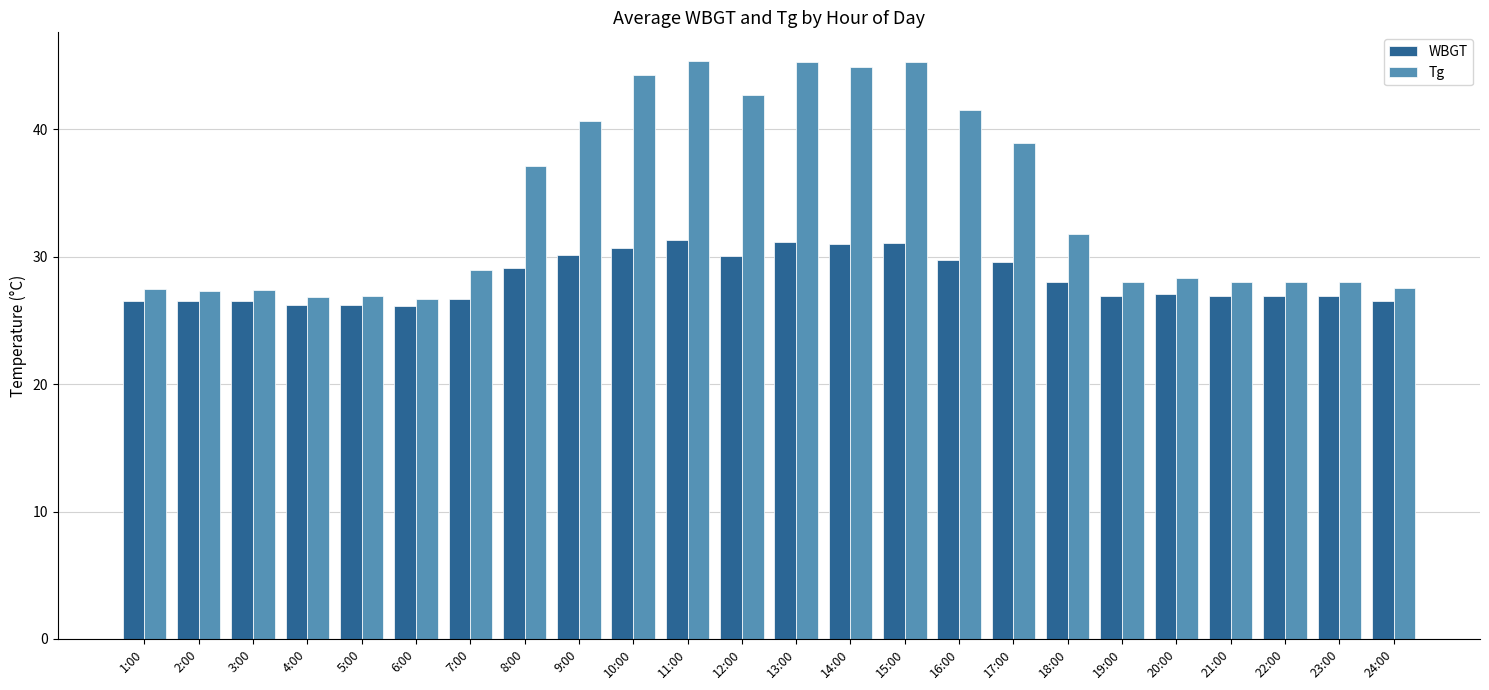

How many bars are there in each group?

2